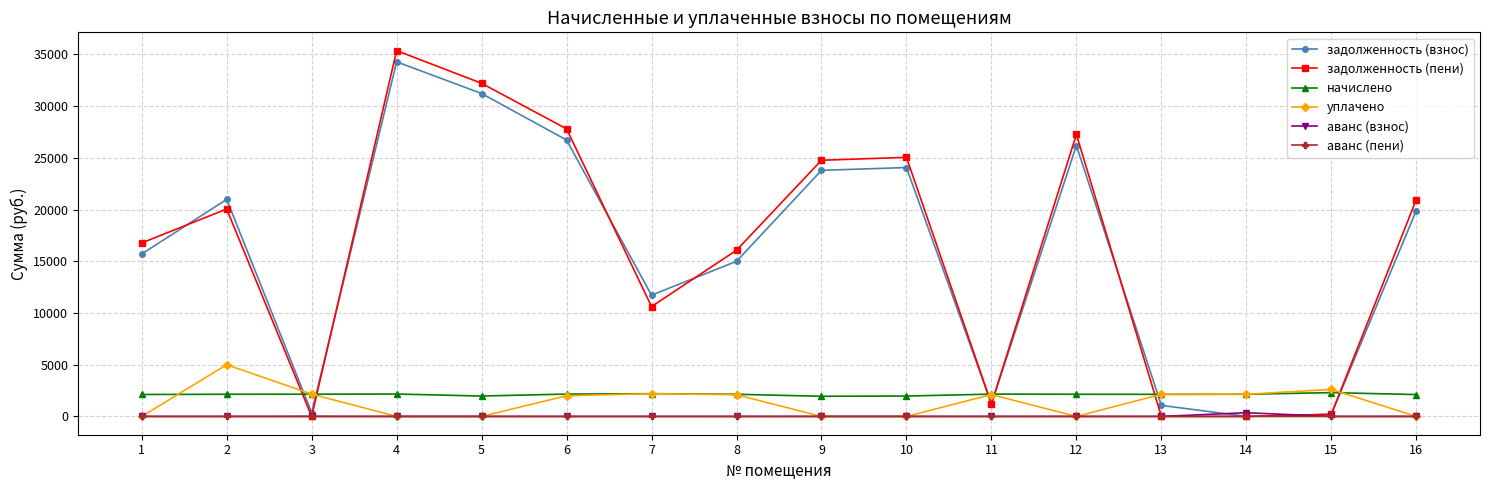

Which series has the largest range (max minus min)?

задолженность (пени)